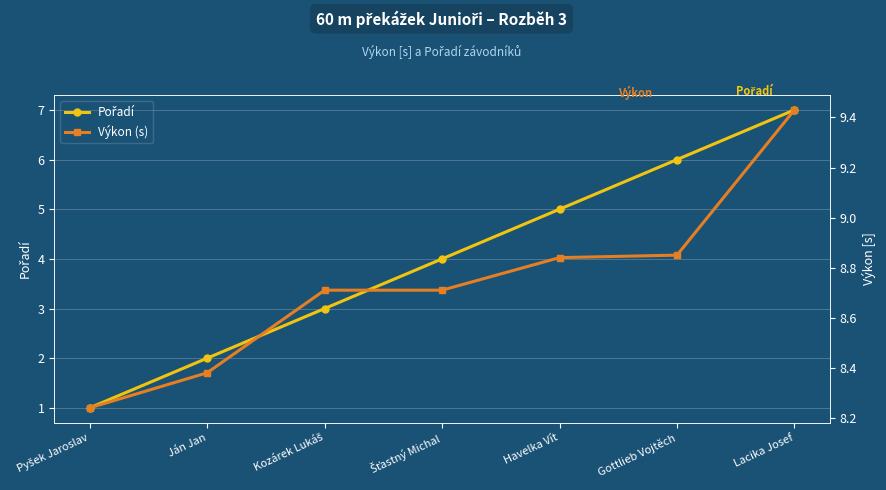

At how many categories does at least one series exceed 6?

7